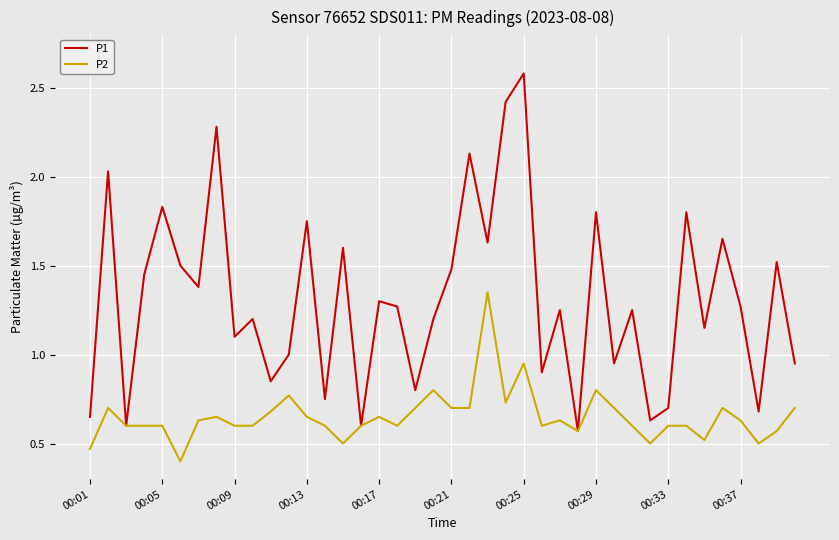

Which series has the largest range (max minus min)?

P1